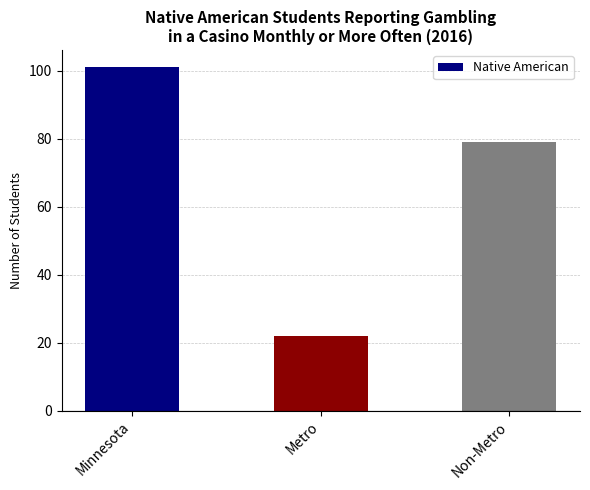

What value does the data have at Minnesota?

101